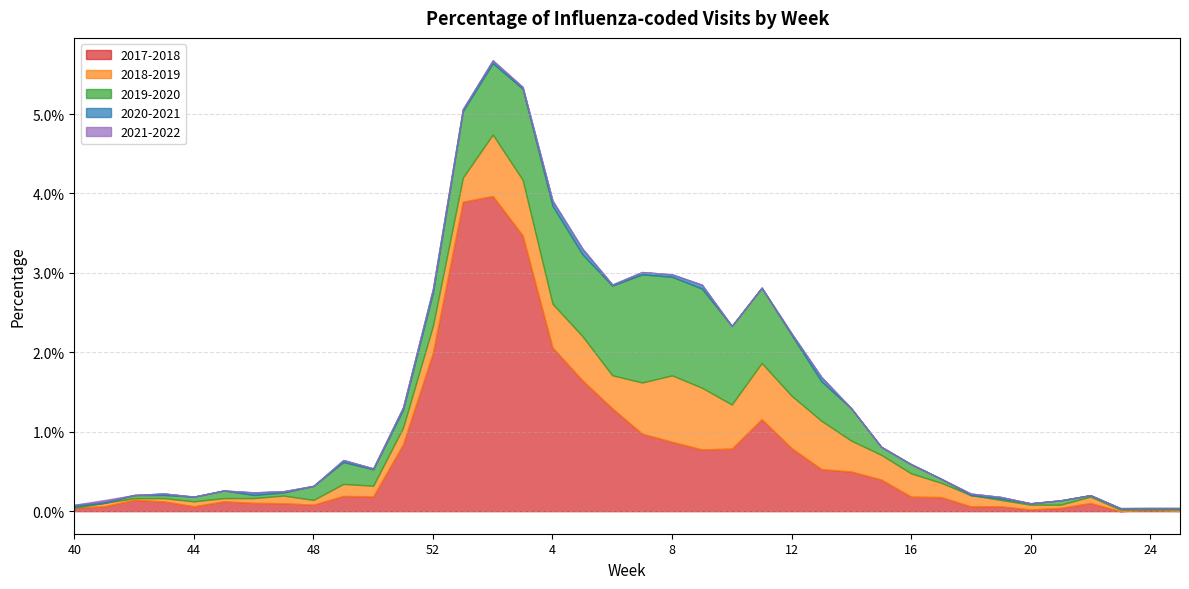

Does the chart have visible grid lines?

Yes